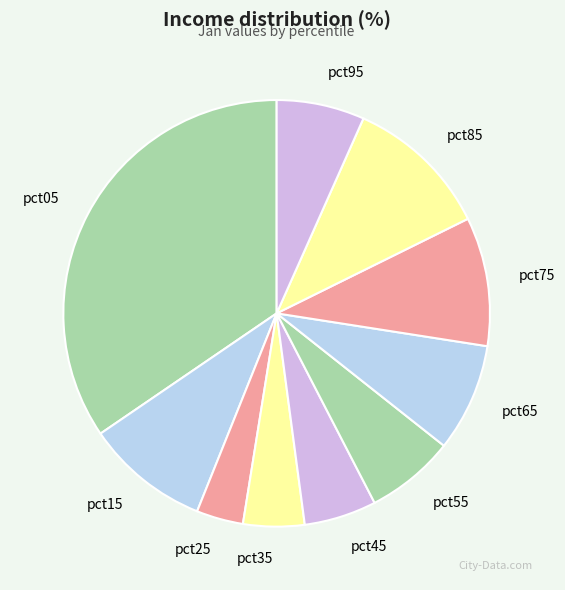

Between pct75 and pct25, which is larger?

pct75